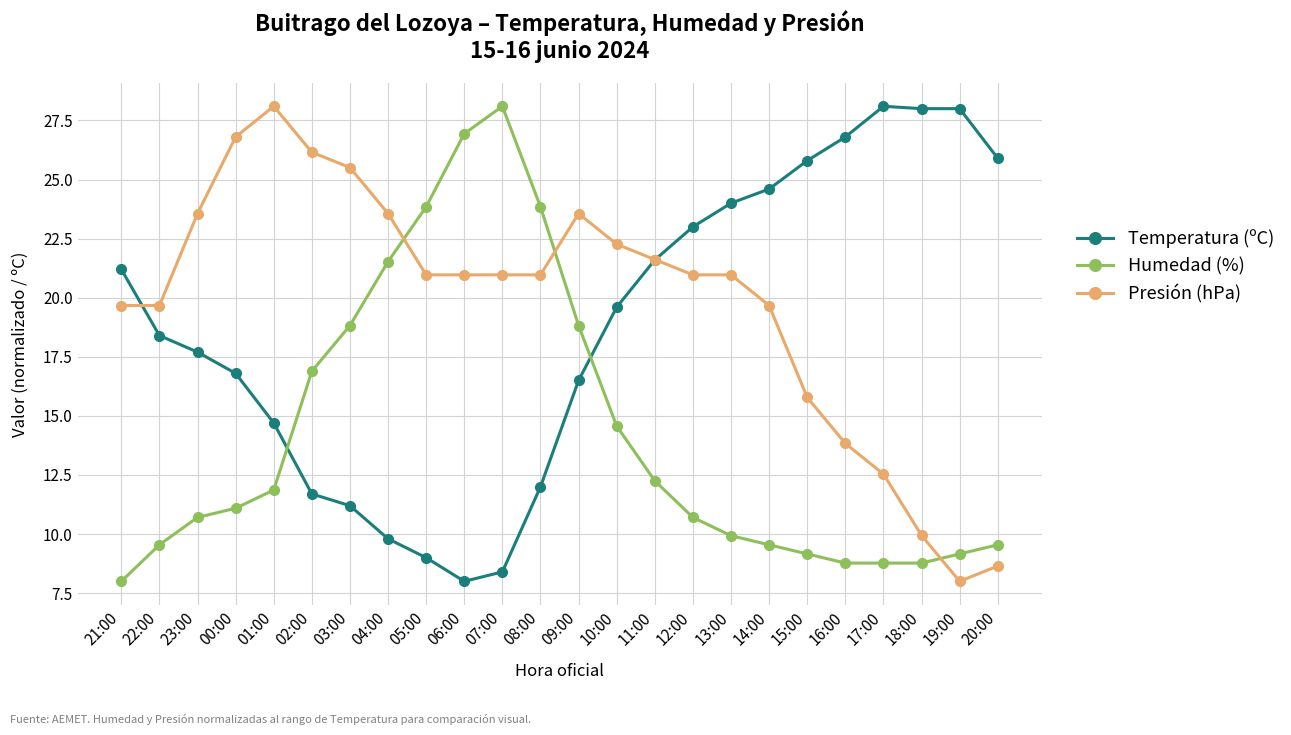

Which series has the largest total across all categories?

Presión (hPa)